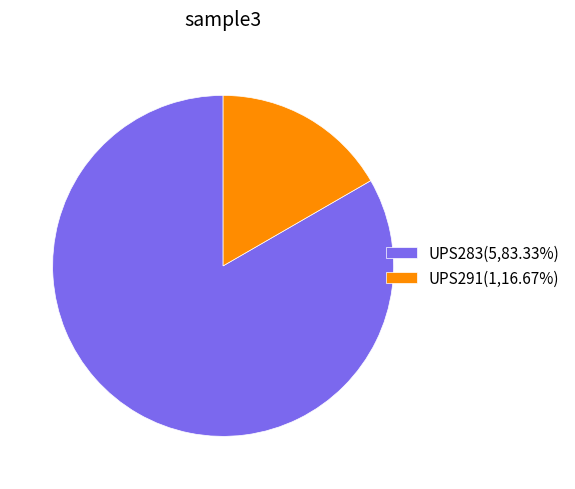

Combined, do UPS283(5,83.33%) and UPS291(1,16.67%) account for over 50%?

Yes